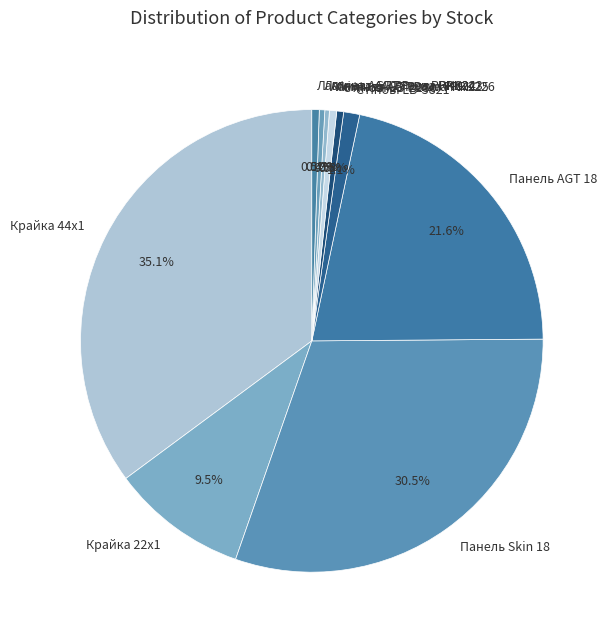

What is the total percentage of Крайка 22x1 and Панель AGT 18?

31.1%